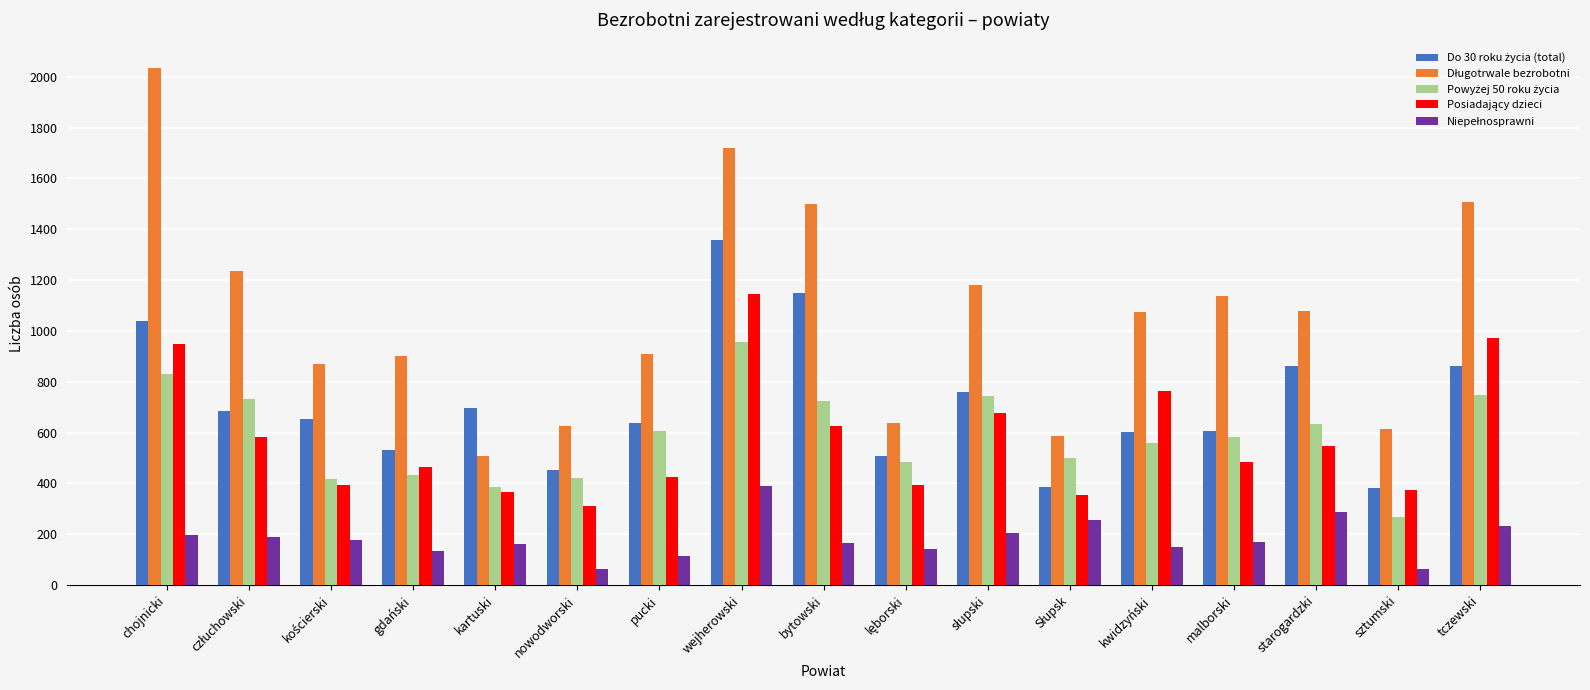

At which category is the sum across all series the highest?

wejherowski